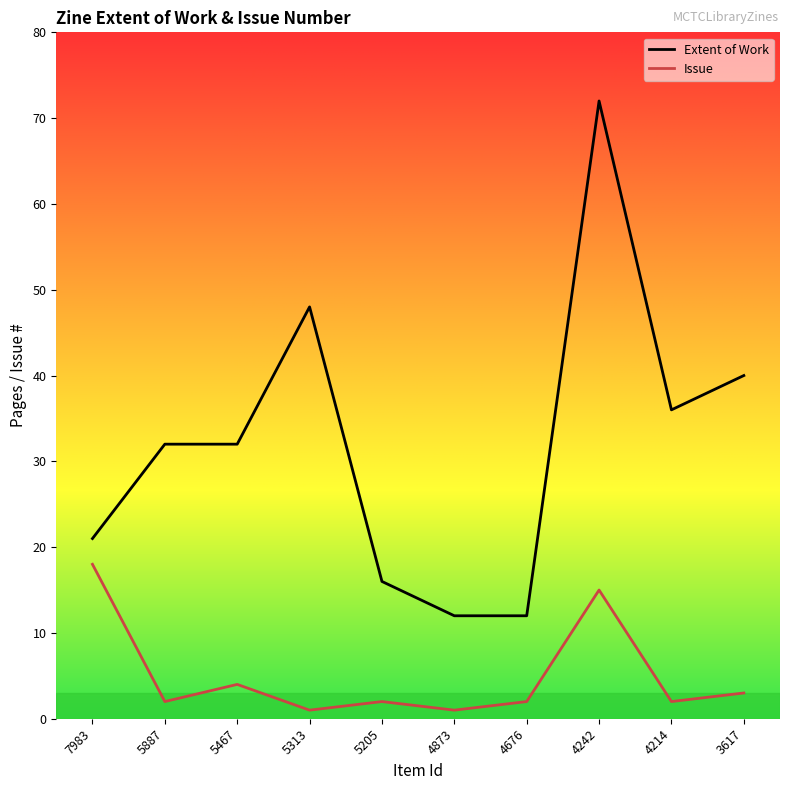

Which series has the largest total across all categories?

Extent of Work